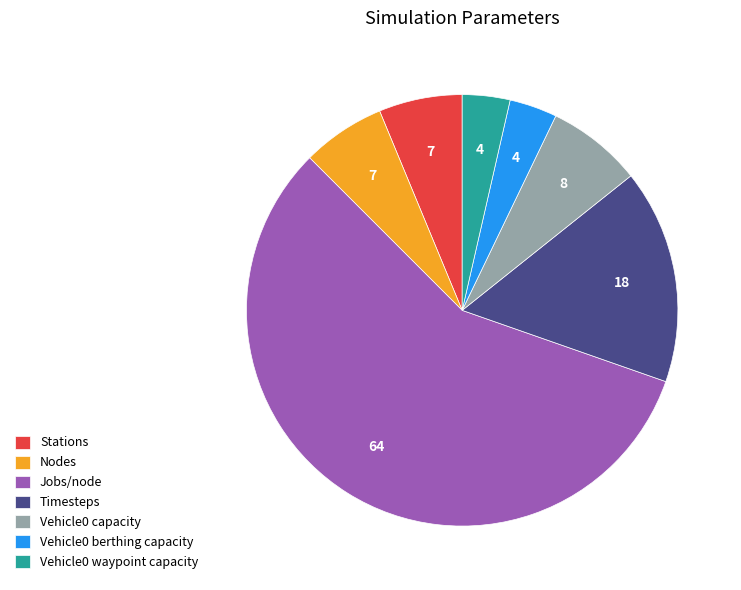

Do Timesteps and Vehicle0 berthing capacity together represent more than half of the pie?

No